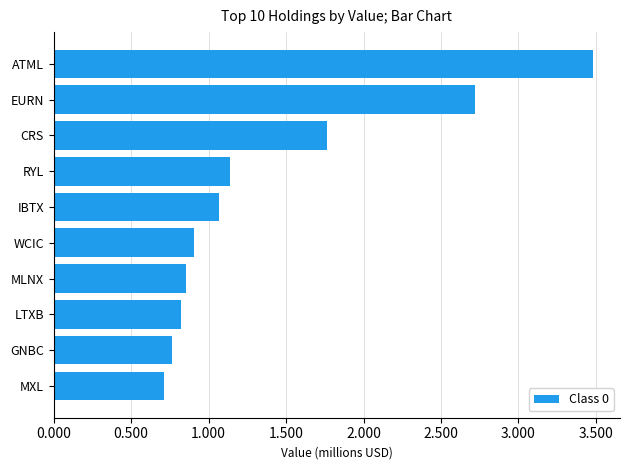

Are the bars horizontal?

Yes